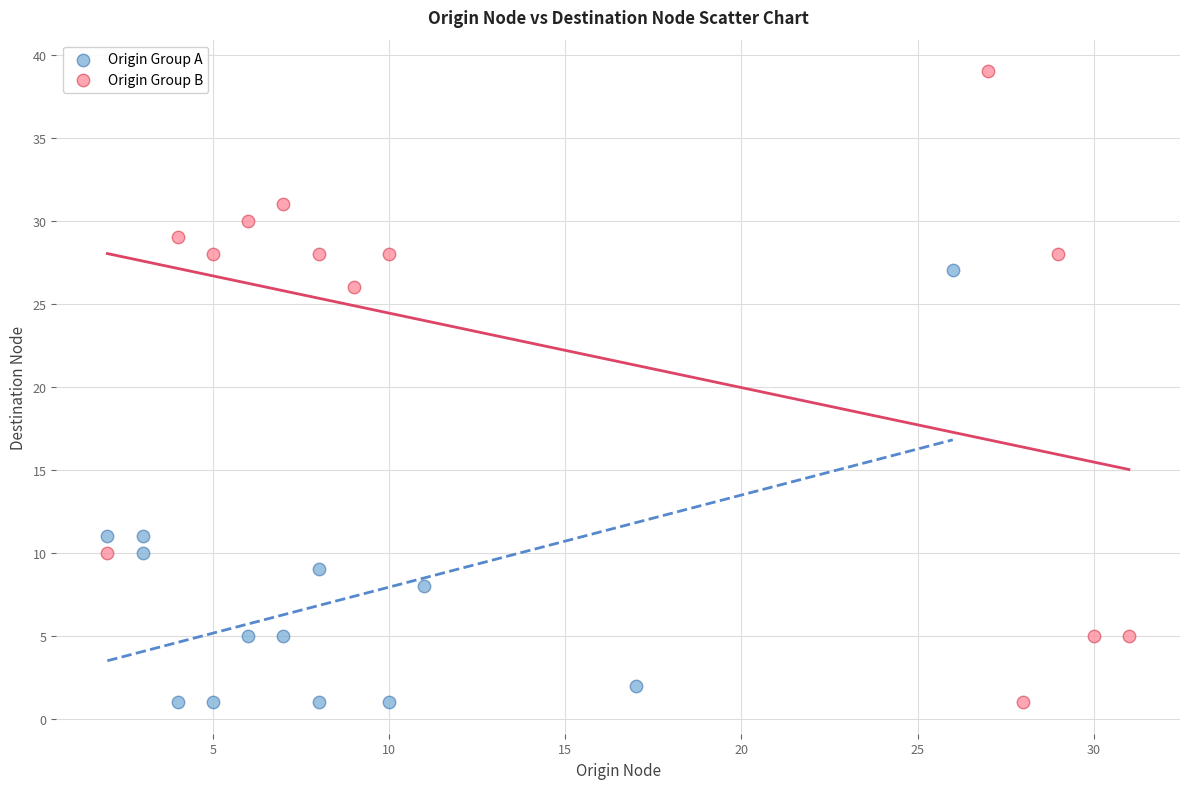

What are all the series names shown in the legend?

Origin Group A, Origin Group B